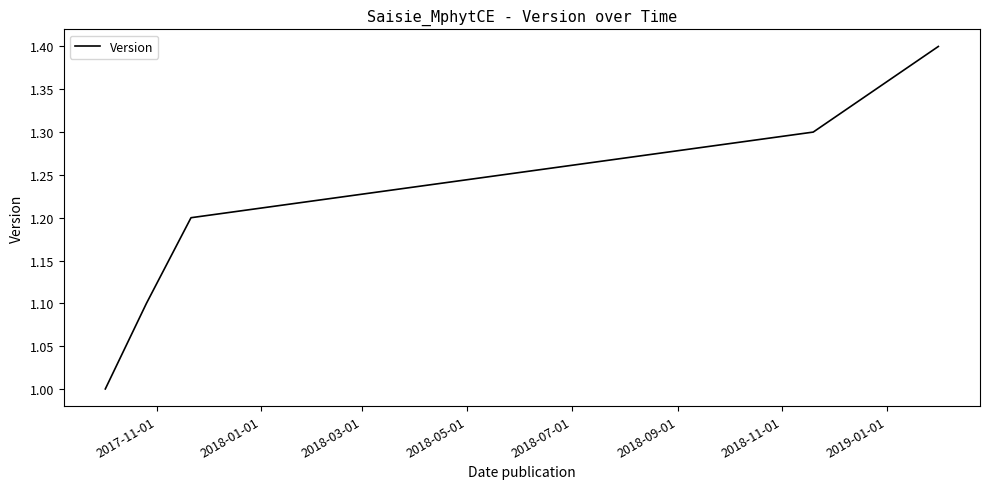

How many lines are shown in the chart?

1